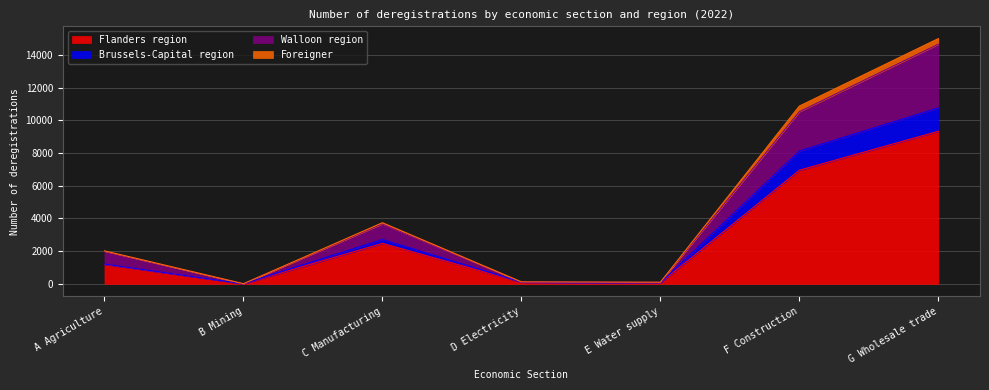

What is the total value across all series at F Construction?

10873